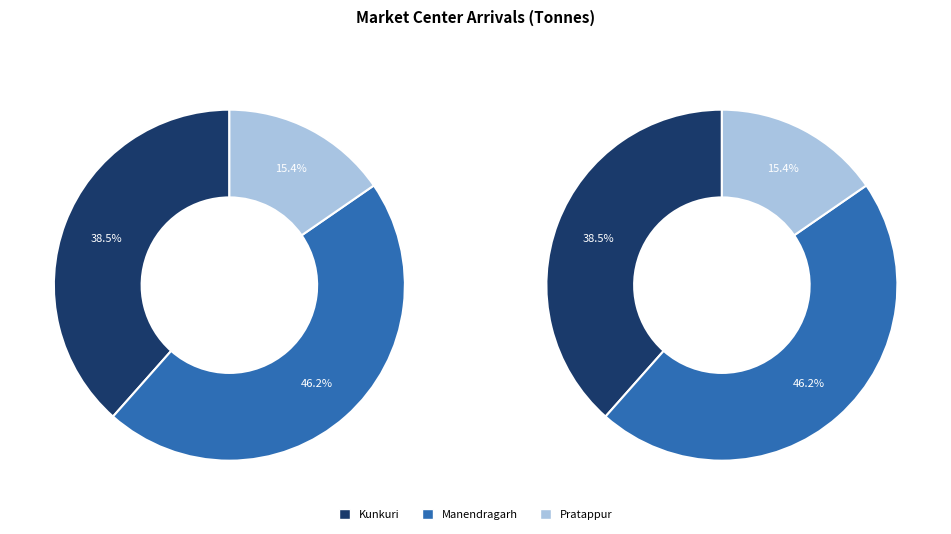

Which category has the biggest portion of the pie?

Manendragarh